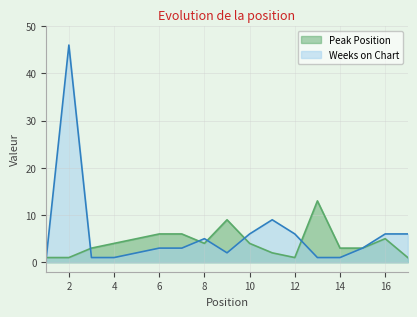

The Peak Position series shows 2 at 8. True or false?

False